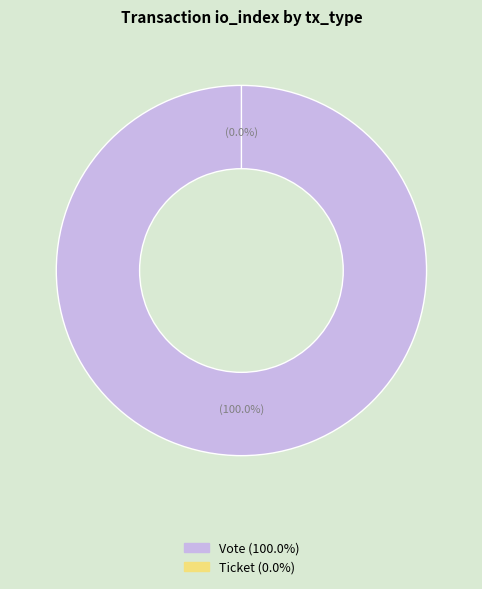

Which slice is the largest?

Vote